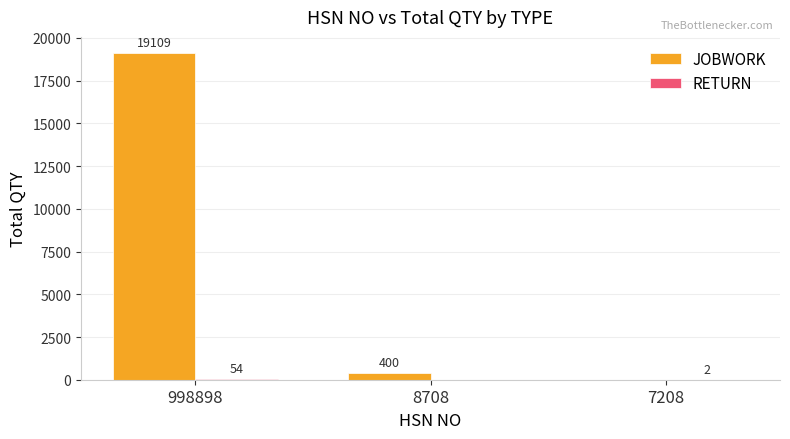

Does the chart contain stacked bars?

No